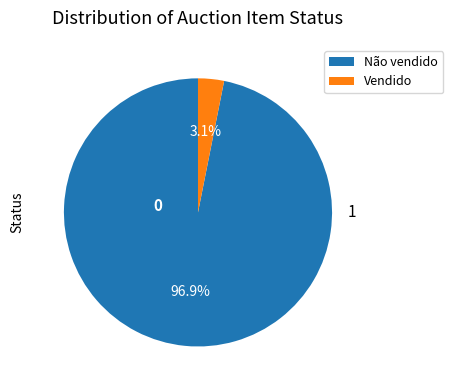

Between Vendido and Não vendido, which is larger?

Não vendido